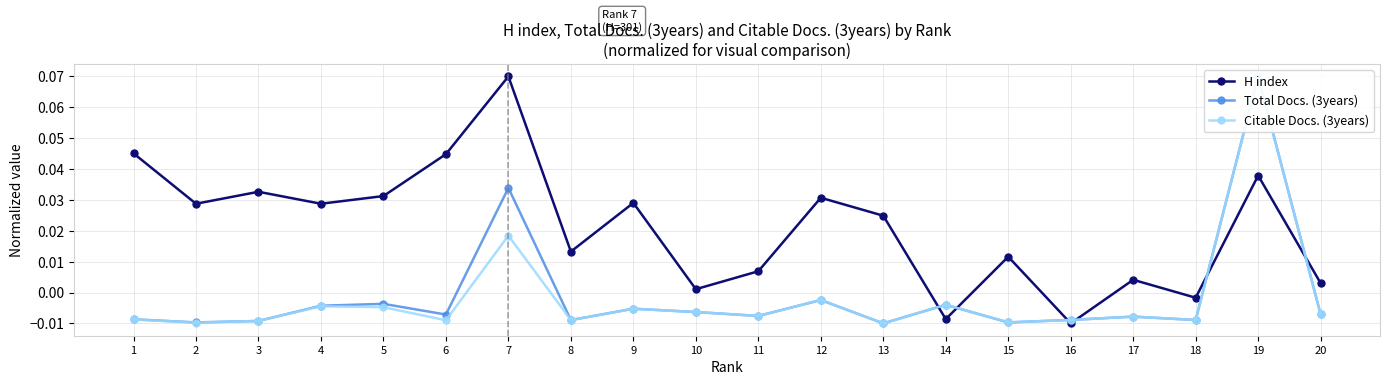

How many lines are shown in the chart?

3